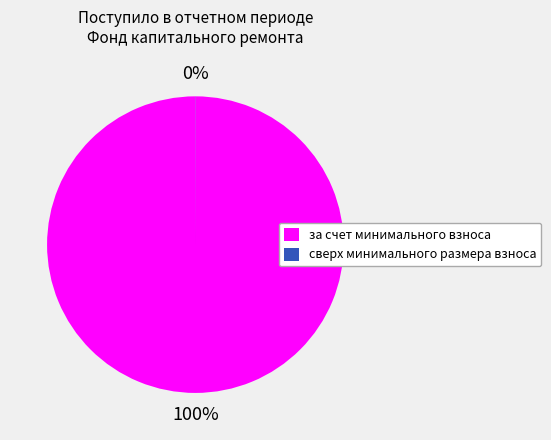

Is it true that за счет минимального взноса is 100% of the pie?

True